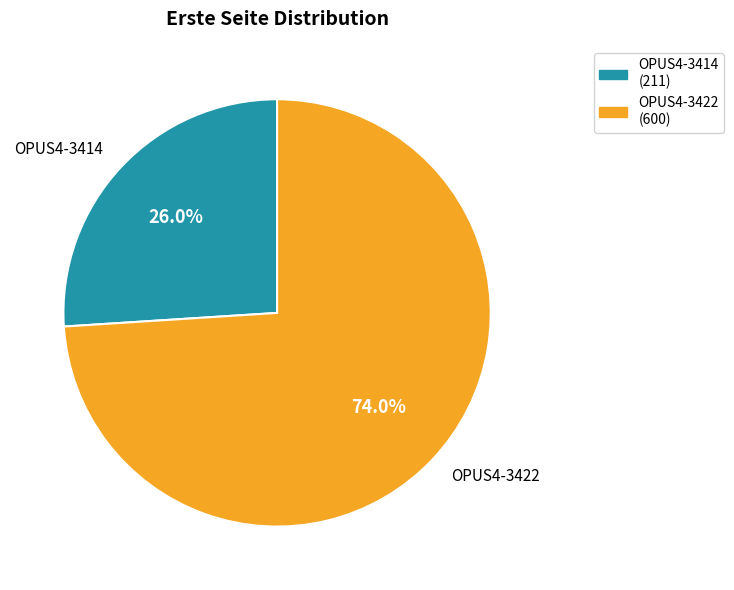

The OPUS4-3422 slice represents 74% of the pie. True or false?

True